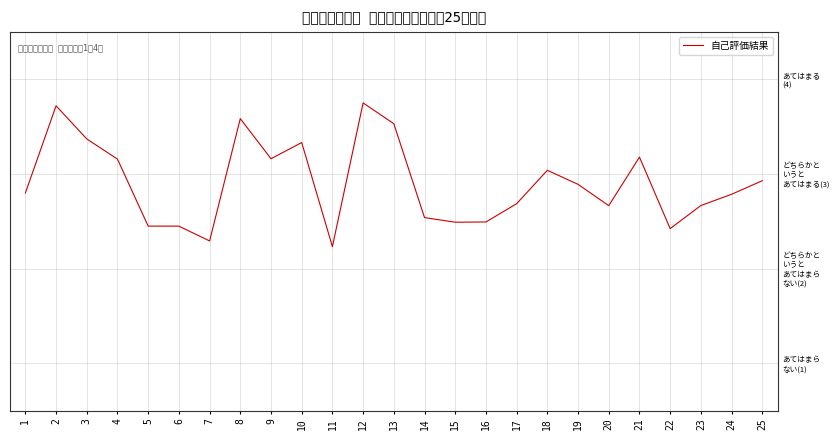

Rank the categories by value from lowest to highest.

11, 7, 22, 6, 5, 15, 16, 14, 20, 23, 17, 24, 1, 19, 25, 18, 4, 9, 21, 10, 3, 13, 8, 2, 12